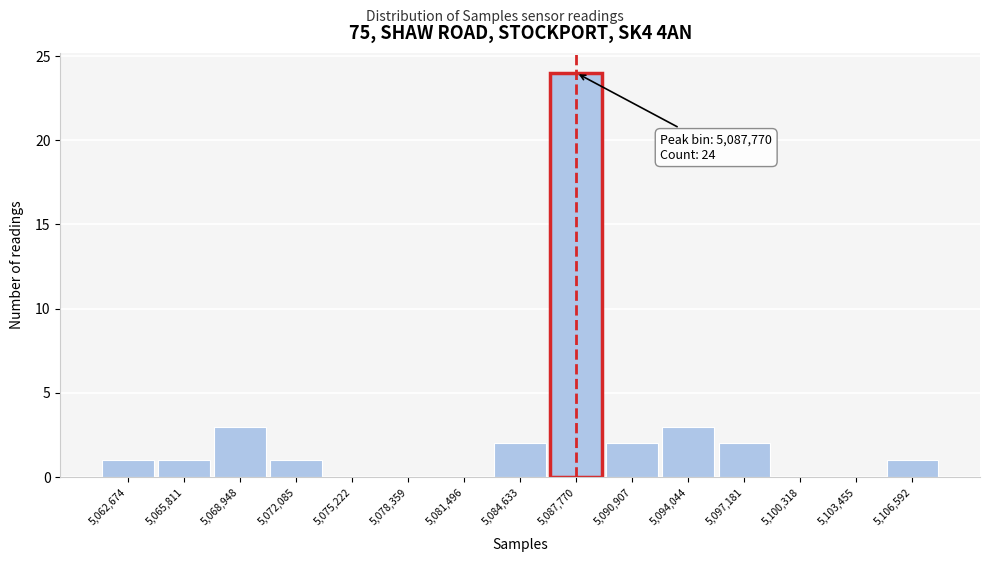

Which range on the x-axis has the tallest bar?

5086000 to 5089500